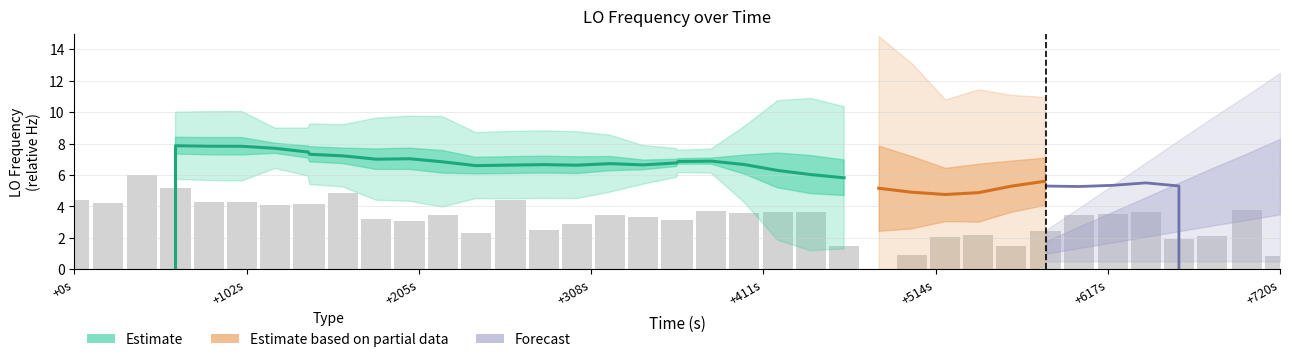

What is the sum of all values?

127.6